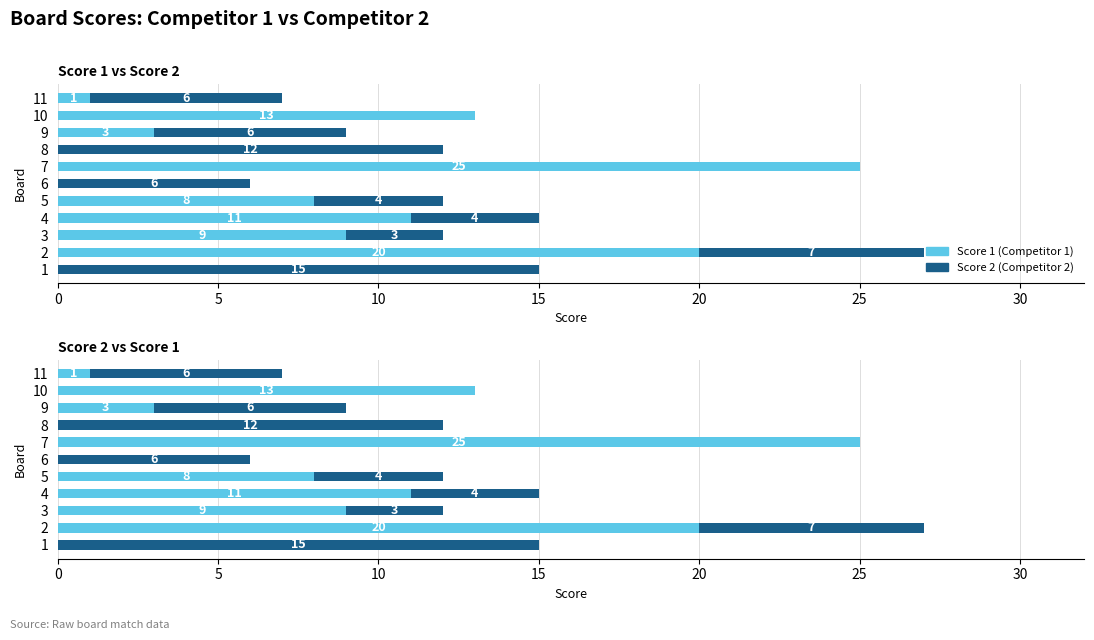

List the series in order of their peak value, highest first.

Score 1, Score 2